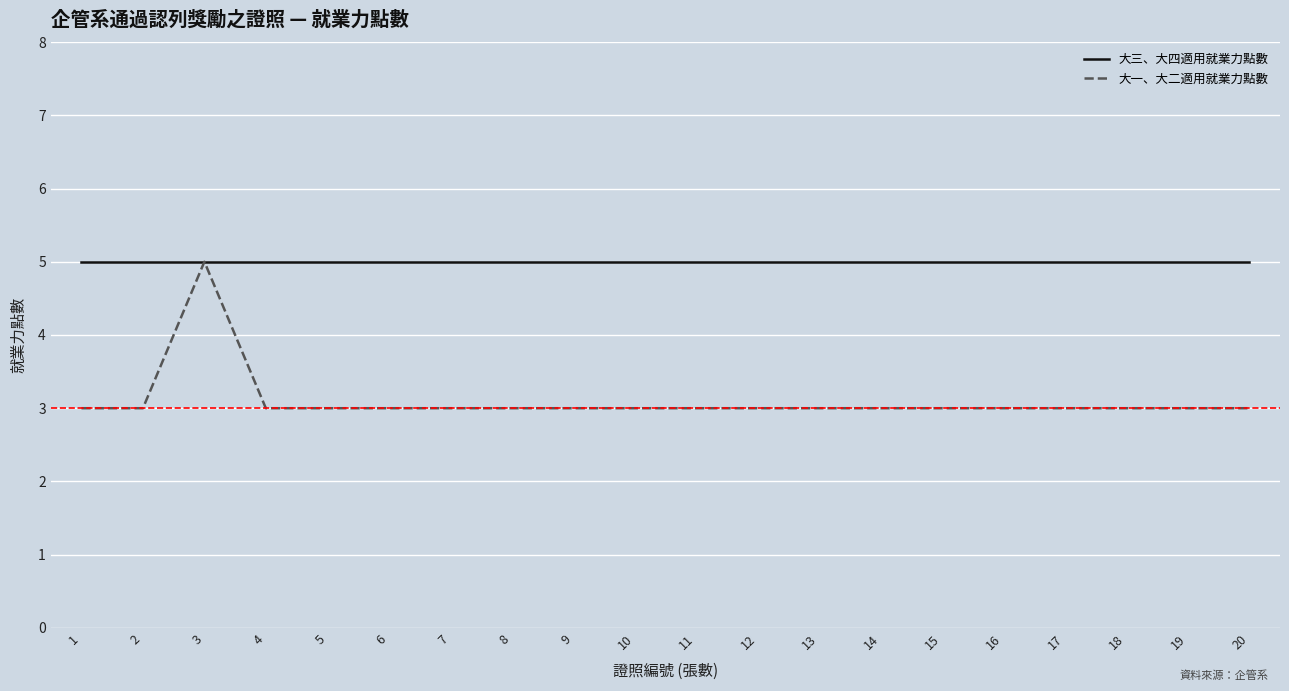

List the series in order of their overall mean, lowest first.

大一、大二適用就業力點數, 大三、大四適用就業力點數